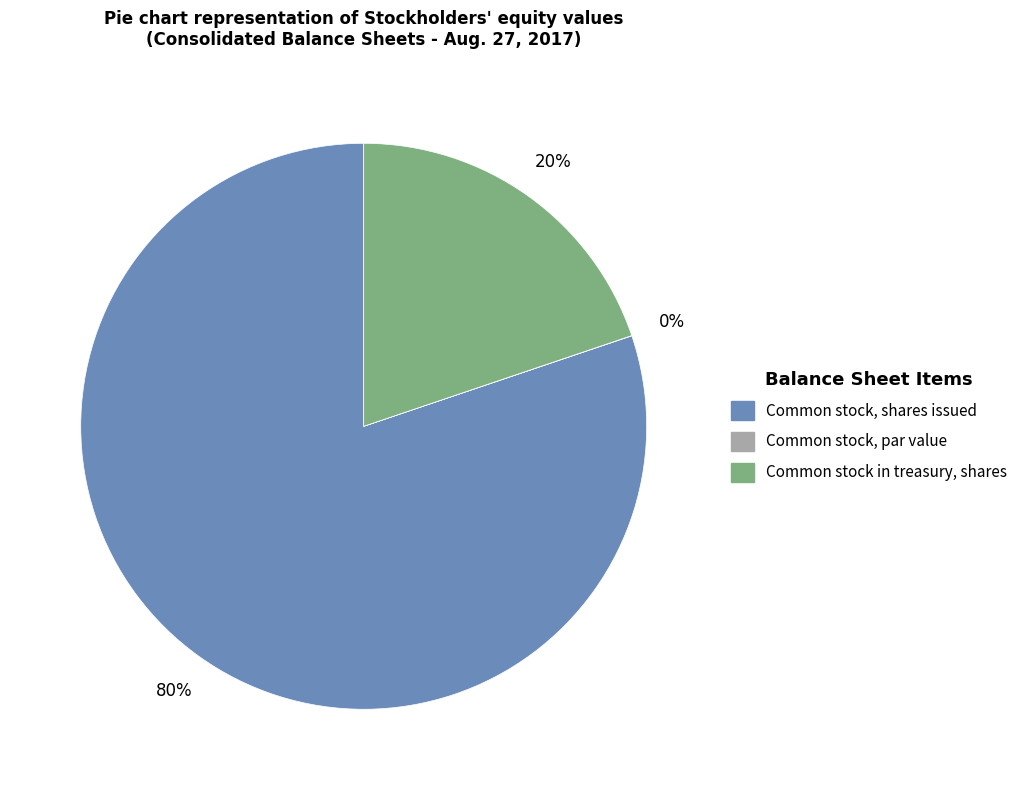

What is the largest slice in the pie chart?

Common stock, shares issued